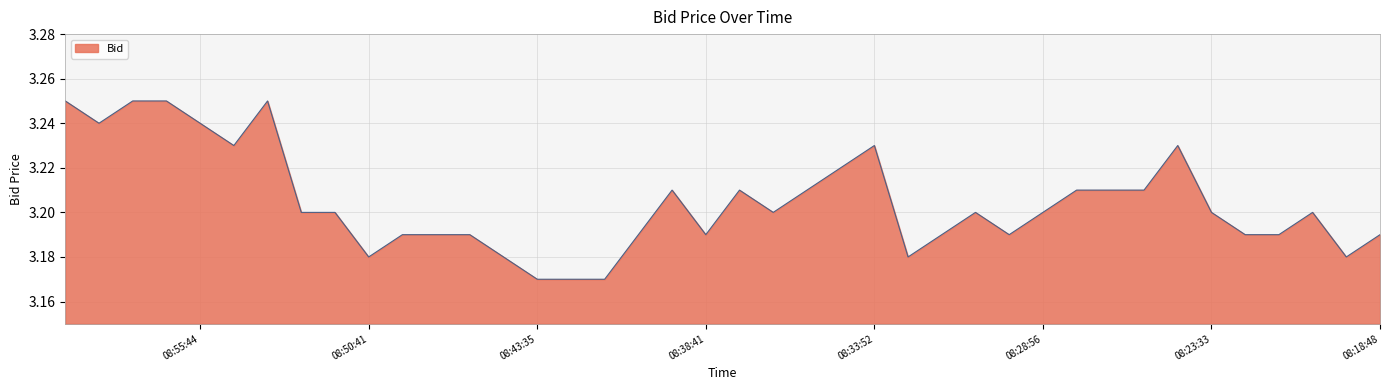

Count the values in the range 3 to 4.

40